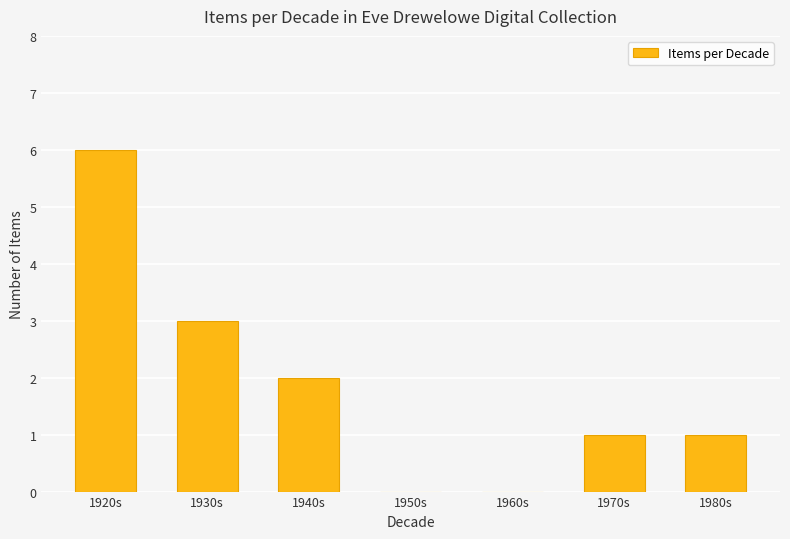

How many values are between 0 and 3?

6